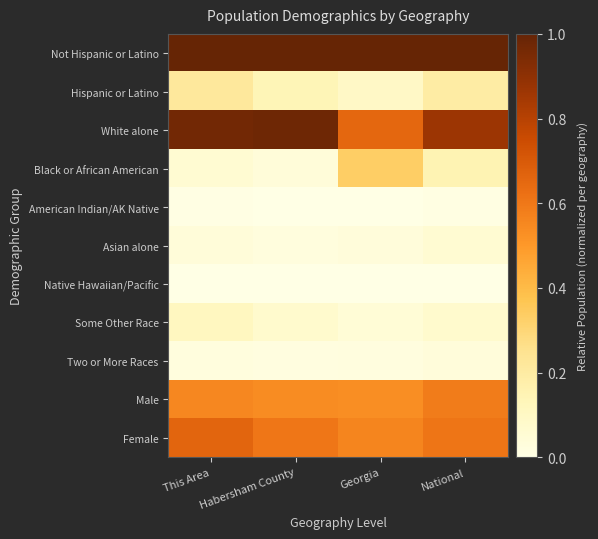

Count the number of data series in this chart.

11